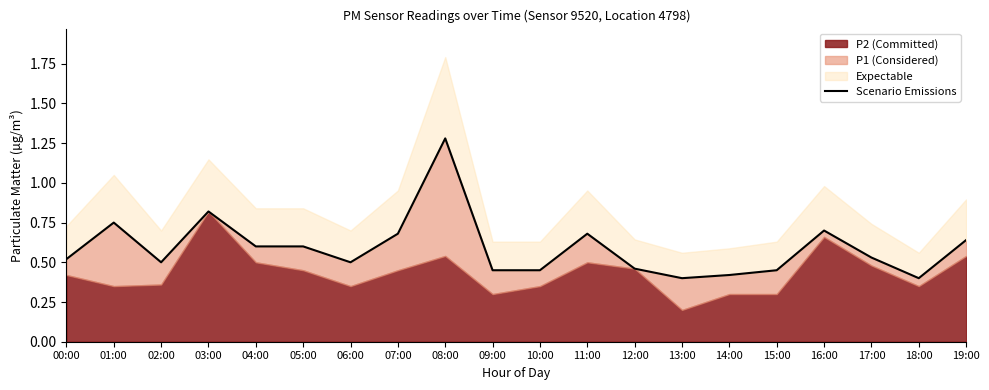

What is the label of the 1st point from the left?

00:00